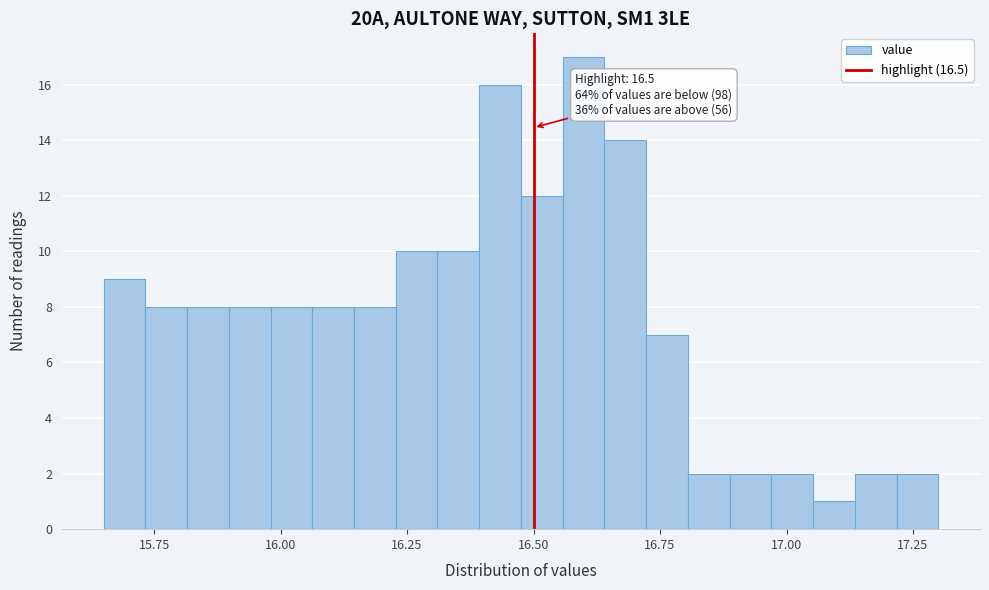

Around what value on the x-axis is the tallest bar? Give the approximate position of its centre, as read against the axis.

16.60